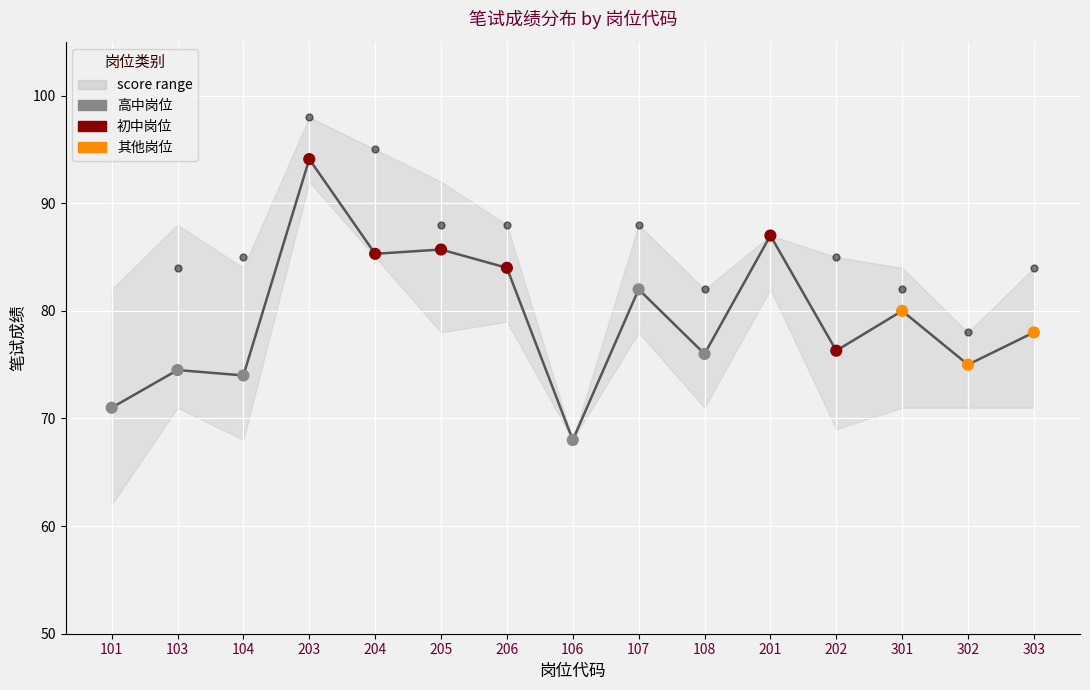

Approximately how many times larger is the value at 107 compared to 108?

1.1